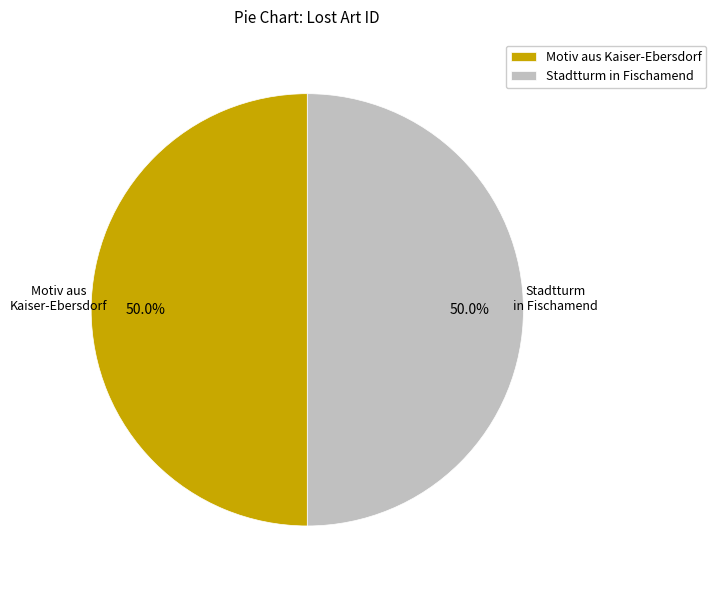

To the nearest percent, what portion does Stadtturm in Fischamend represent?

50%